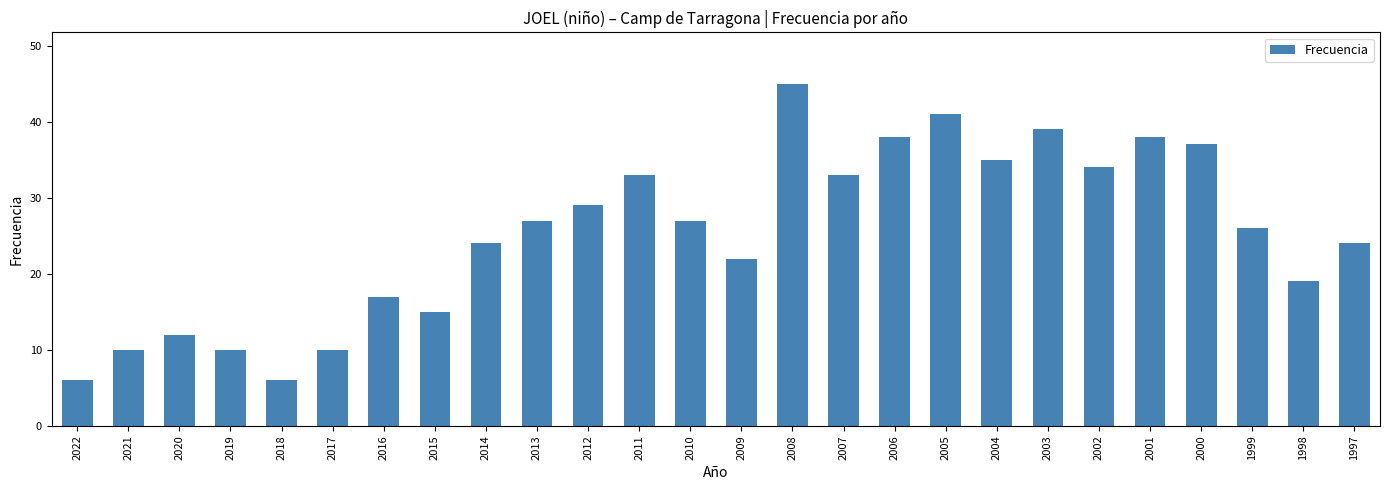

How many bars are there in total?

26